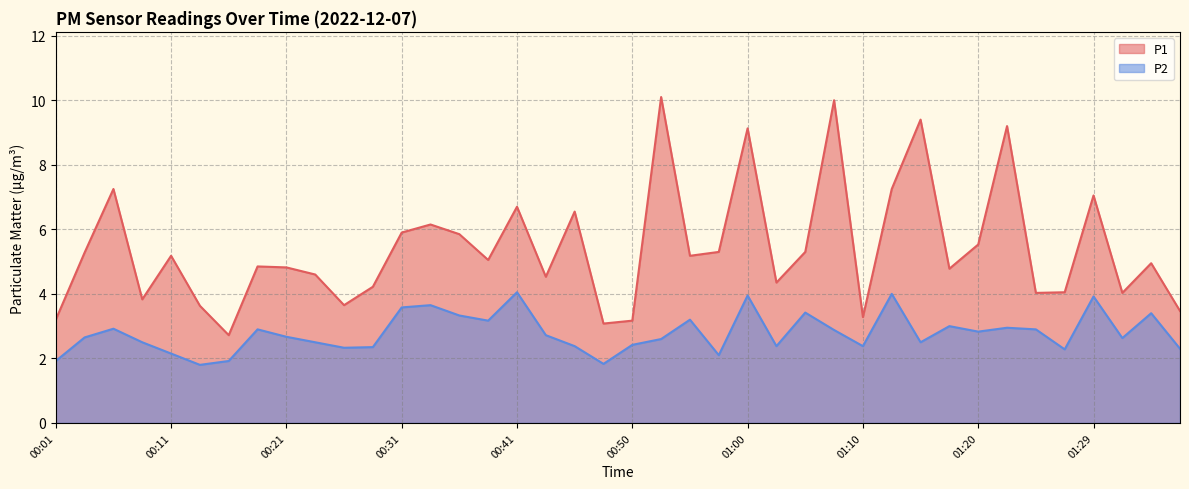

Is it true that P1 equals 4.8 at 00:18?

True